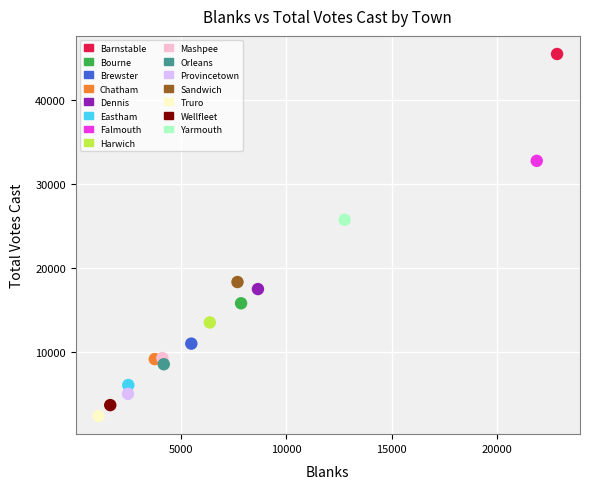

Which series contains the highest Y value?

Barnstable